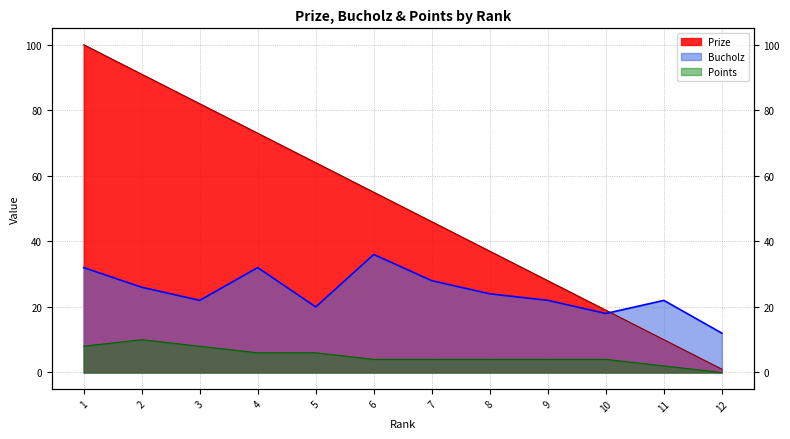

Where do Prize and Bucholz first cross each other?

10 and 11